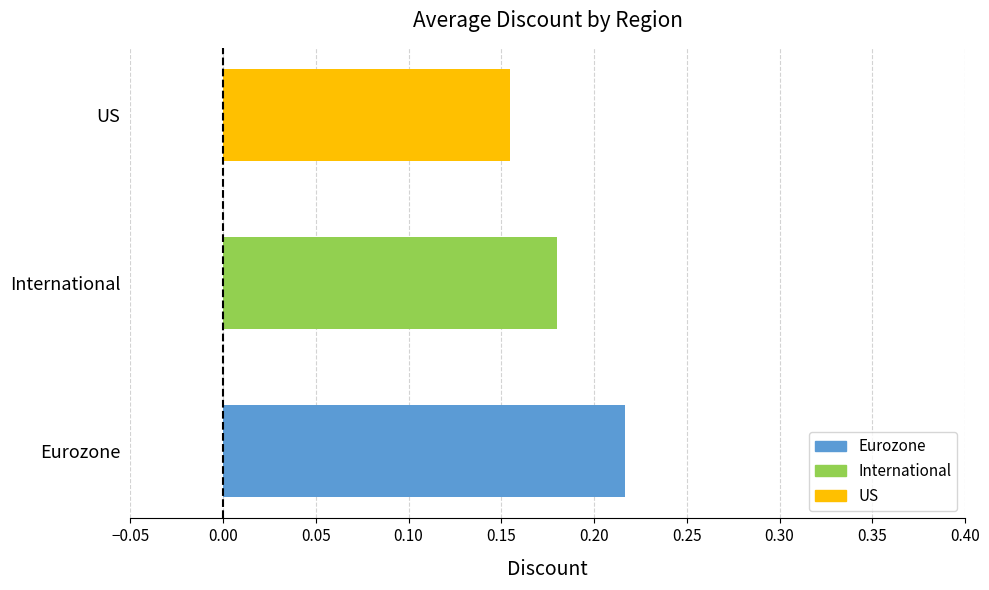

What is the minimum value shown in the chart?

0.2